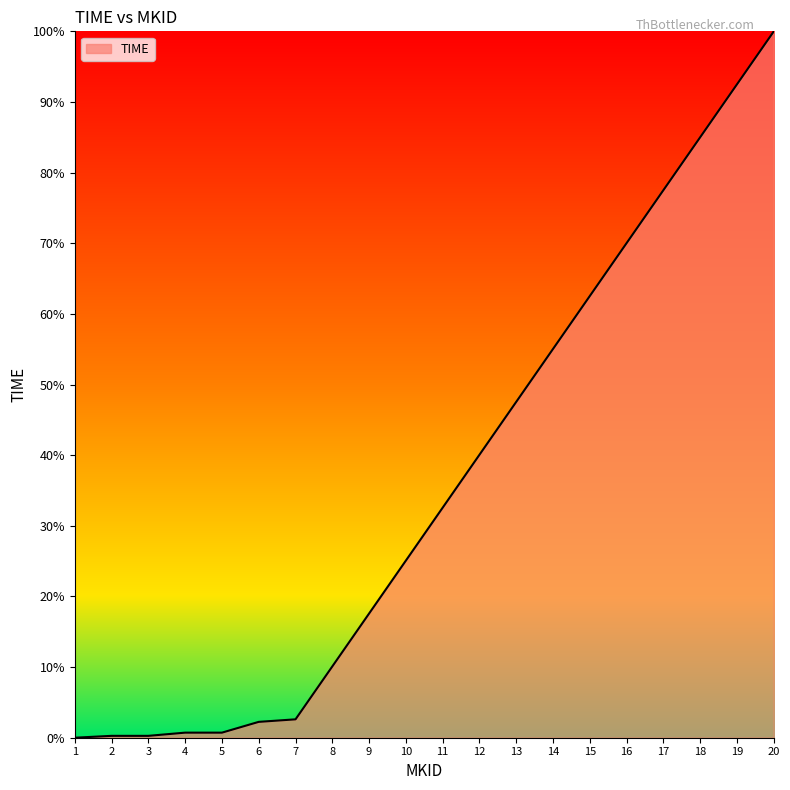

Between 6 and 12, which is larger?

12